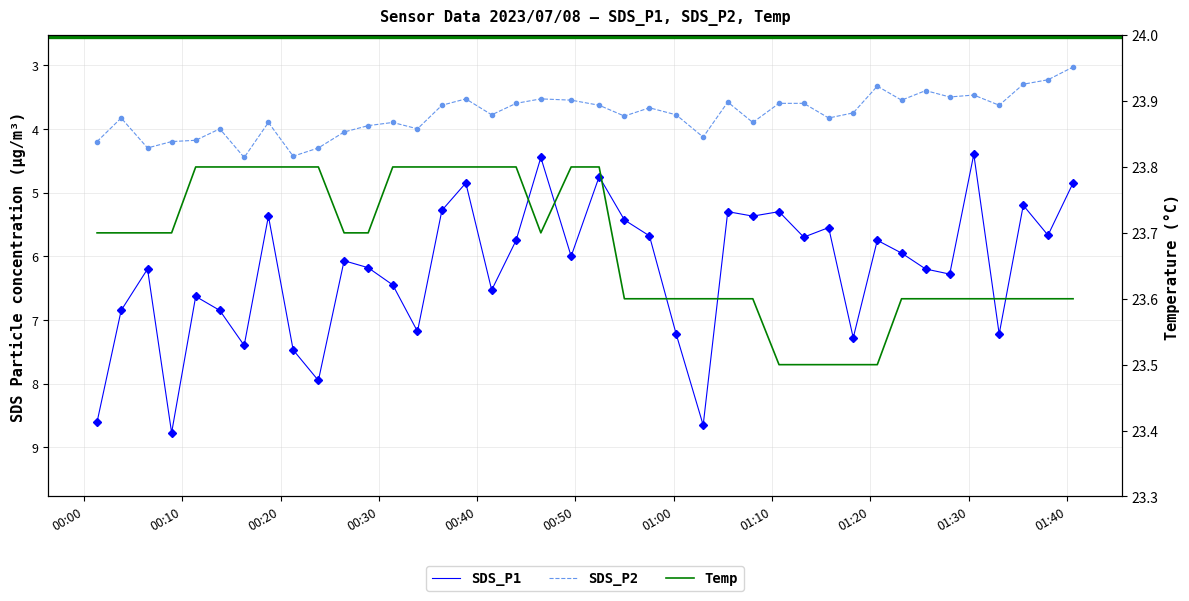

Which category has the highest value in the Temp series?

00:40